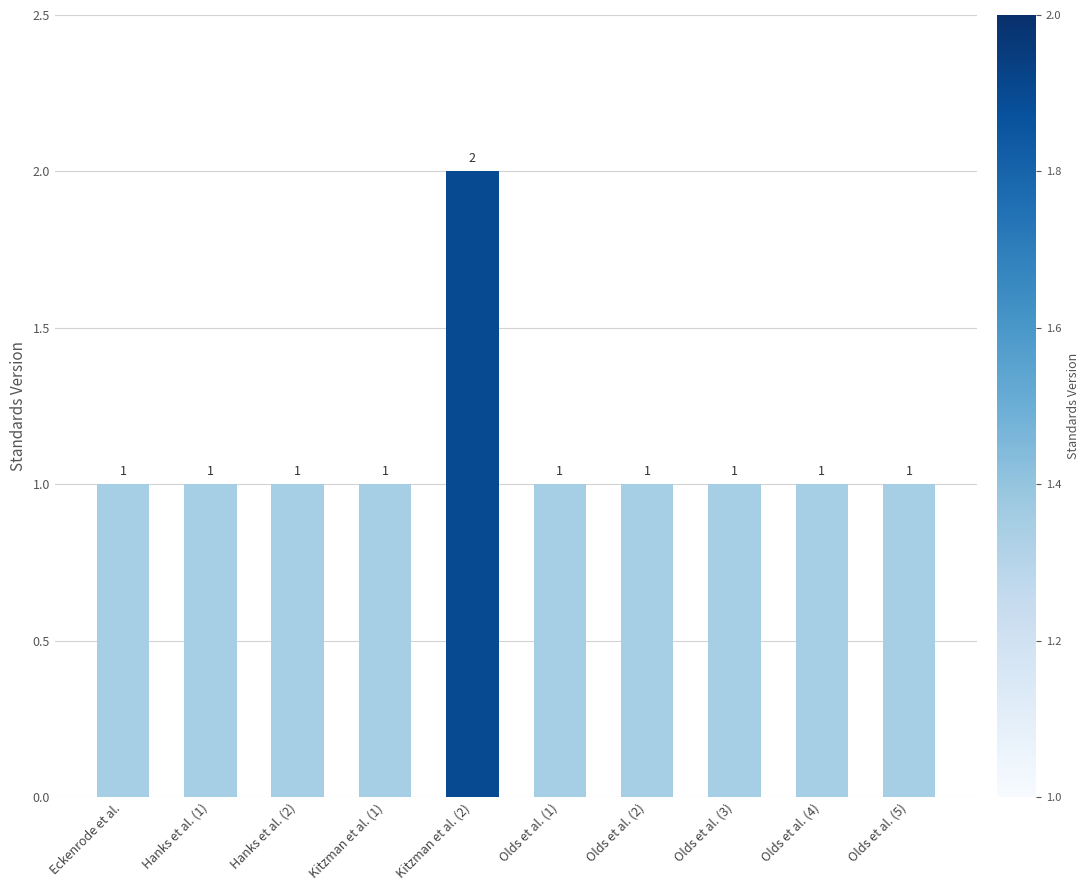

Reading left to right, what are all the values shown in this chart?

Eckenrode et al.=1	Hanks et al. (1)=1	Hanks et al. (2)=1	Kitzman et al. (1)=1	Kitzman et al. (2)=2	Olds et al. (1)=1	Olds et al. (2)=1	Olds et al. (3)=1	Olds et al. (4)=1	Olds et al. (5)=1